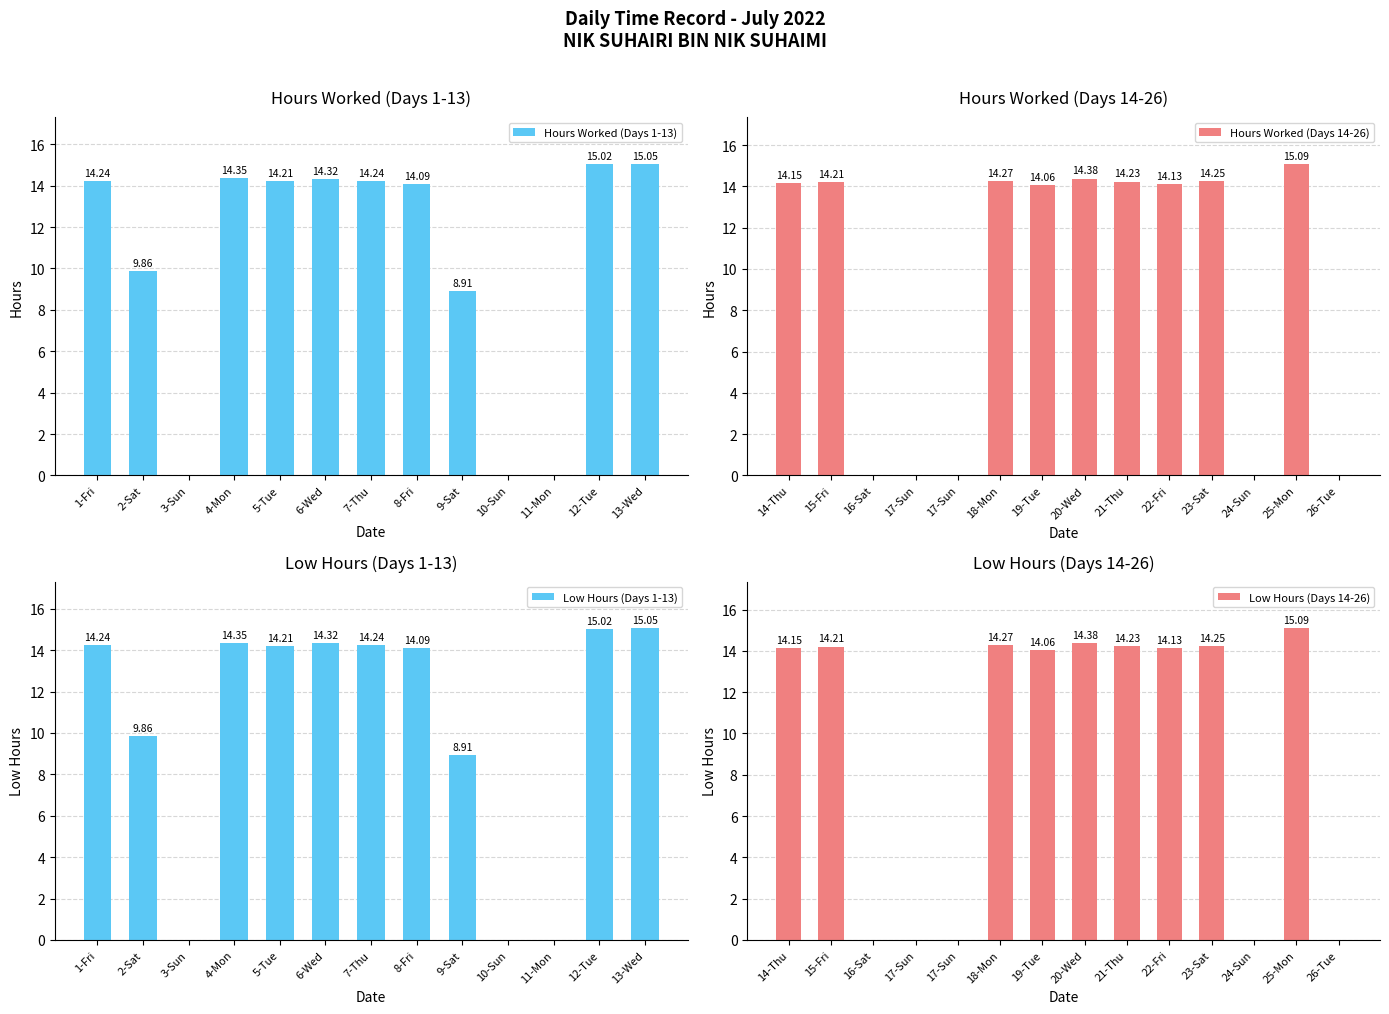

Which has a higher value, 15-Fri or 4-Mon?

4-Mon